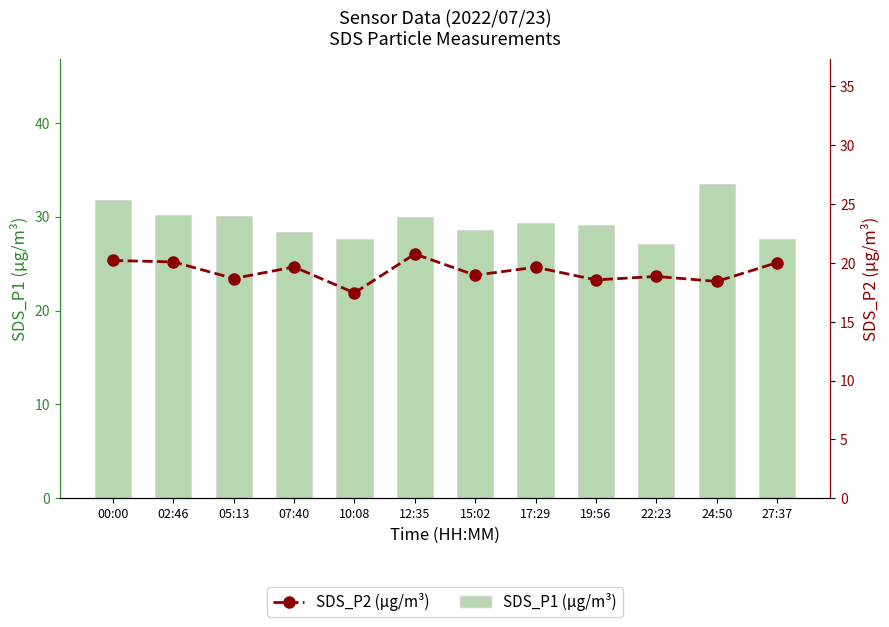

Between 02:46 and 15:02, which series saw the biggest shift?

SDS_P1 (µg/m³)